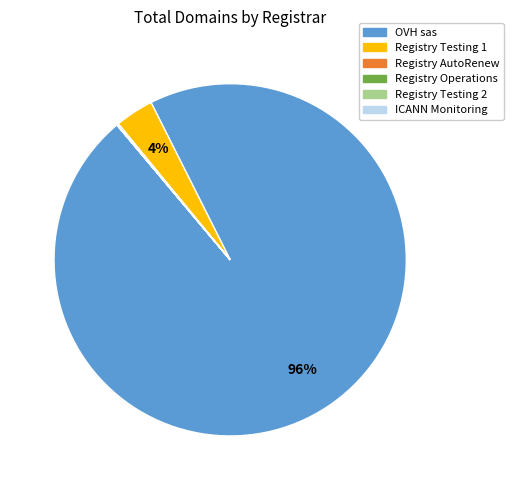

Which category has the biggest portion of the pie?

OVH sas